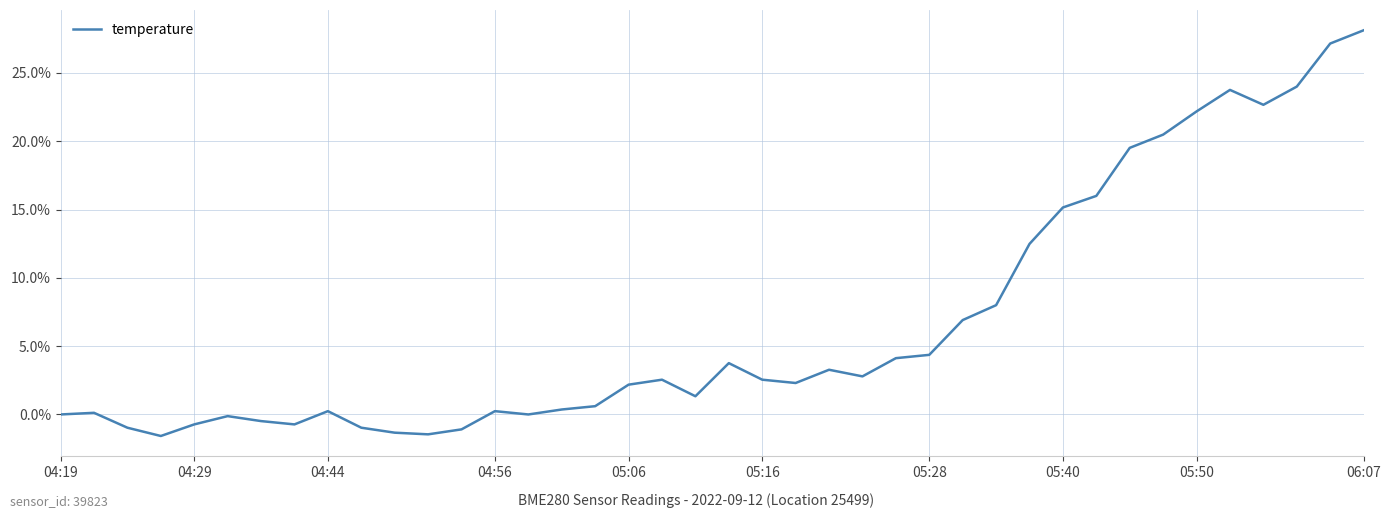

What is the average value?

6.7